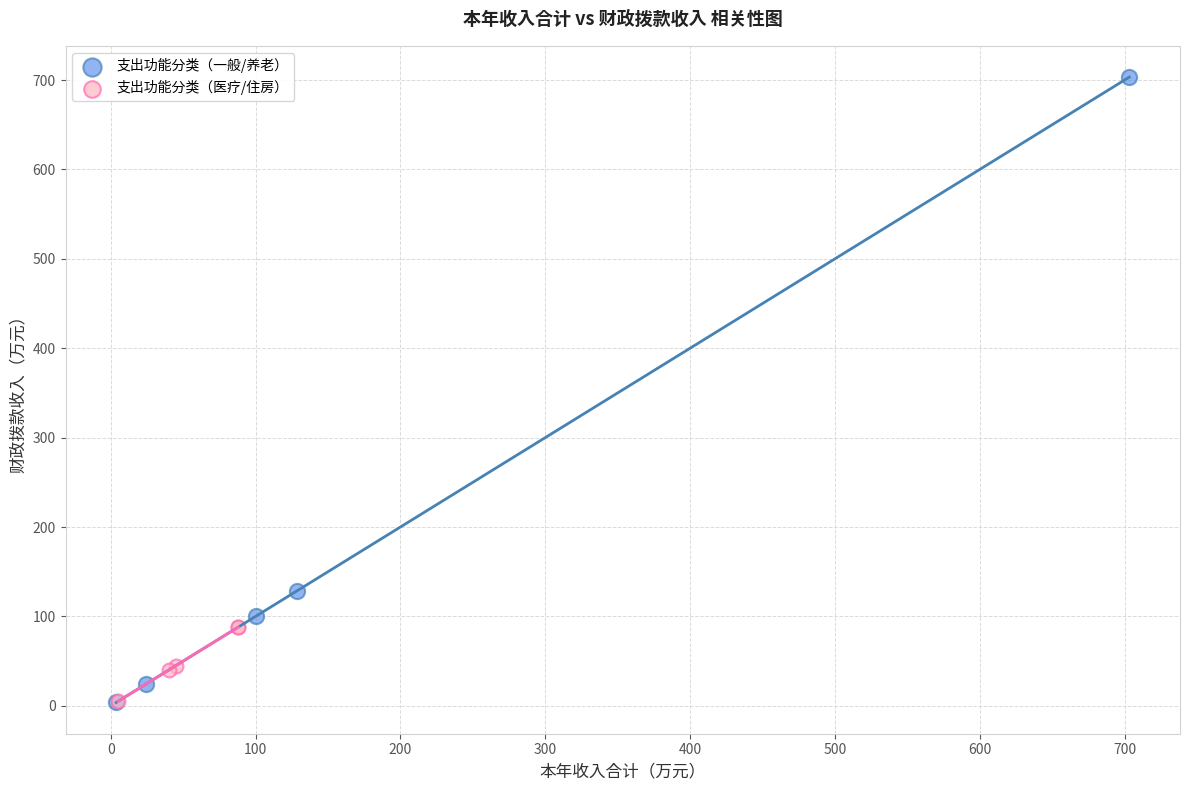

Which series reaches the maximum Y coordinate?

支出功能分类（一般/养老）